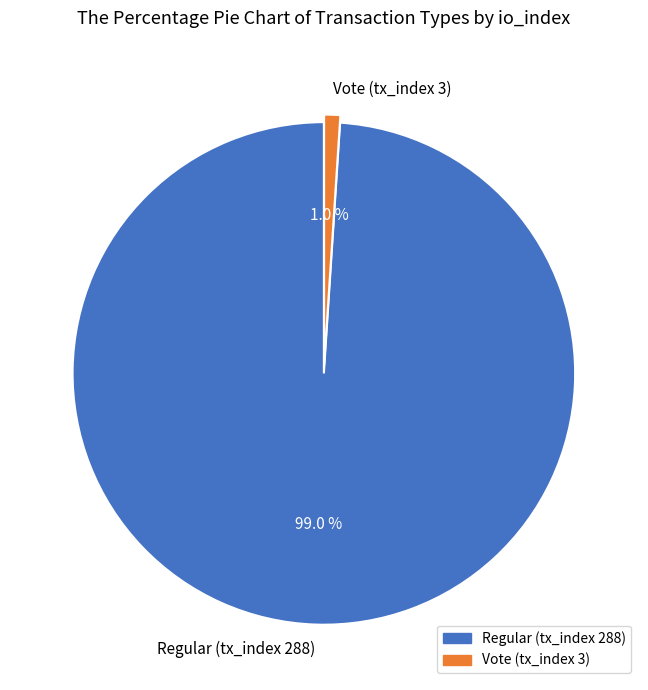

What is the majority slice?

Regular (tx_index 288)